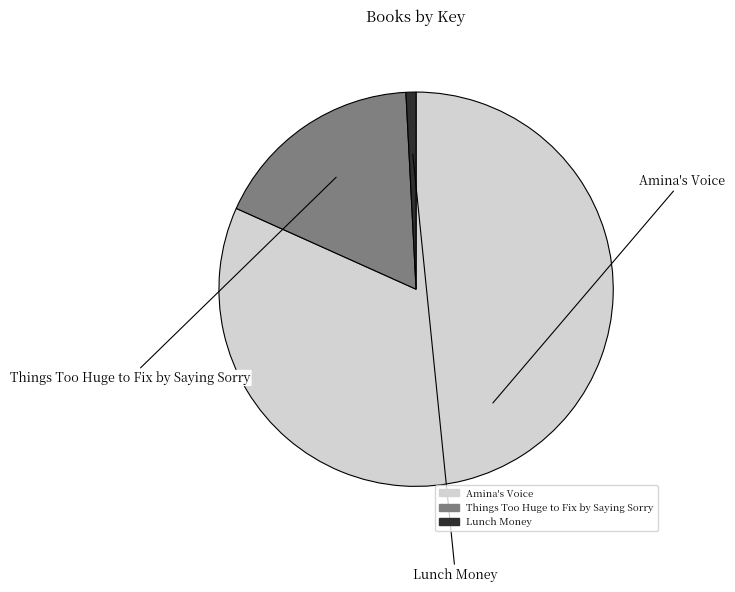

To the nearest percent, what portion does Lunch Money represent?

1%